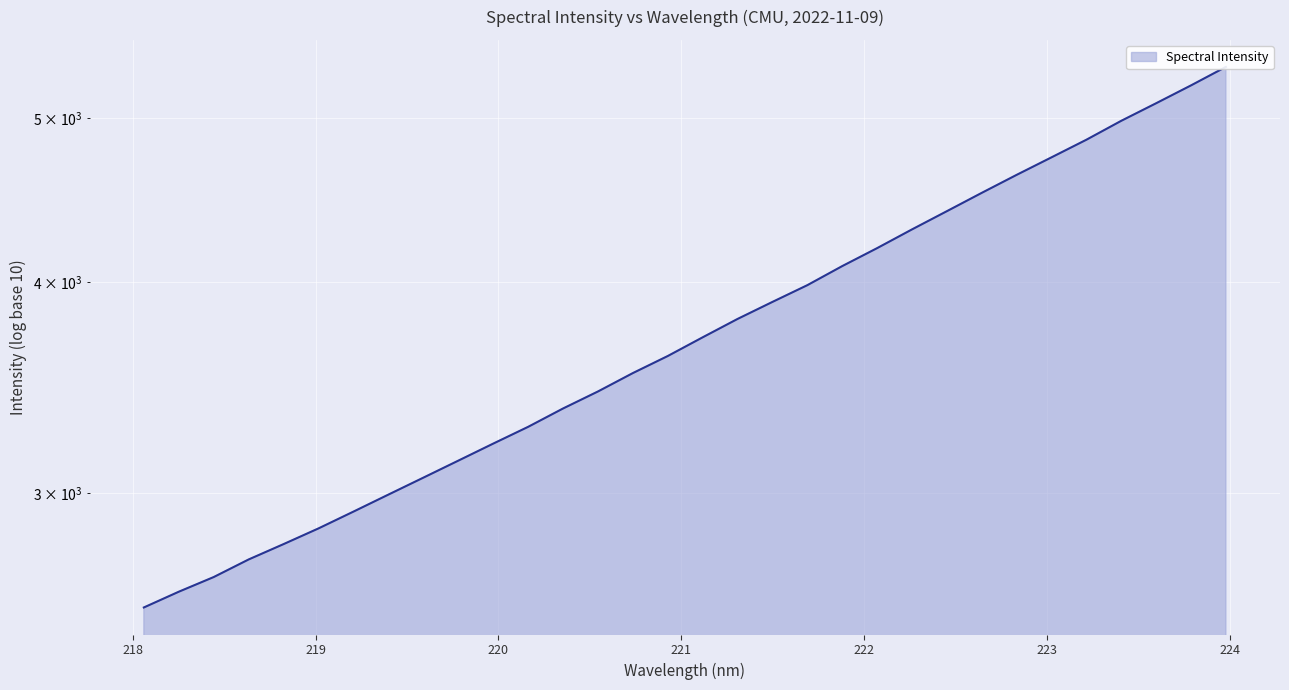

Reading left to right, transcribe all the data shown in this chart.

218.0596=2566.4	218.2508=2622.1	218.442=2675.2	218.6332=2740.1	218.8244=2798.1	219.0156=2858.7	219.2067=2924.9	219.3979=2993.5	219.589=3063.4	219.7801=3135.3	219.9712=3209.0	220.1623=3283.3	220.3533=3366.5	220.5444=3445.5	220.7354=3533.1	220.9264=3616.3	221.1174=3709.7	221.3083=3803.8	221.4993=3893.2	221.6902=3983.1	221.8812=4088.1	222.0721=4189.5	222.263=4297.9	222.4538=4406.1	222.6447=4517.6	222.8355=4629.7	223.0264=4741.8	223.2172=4856.9	223.408=4984.0	223.5987=5104.7	223.7895=5230.5	223.9802=5363.9